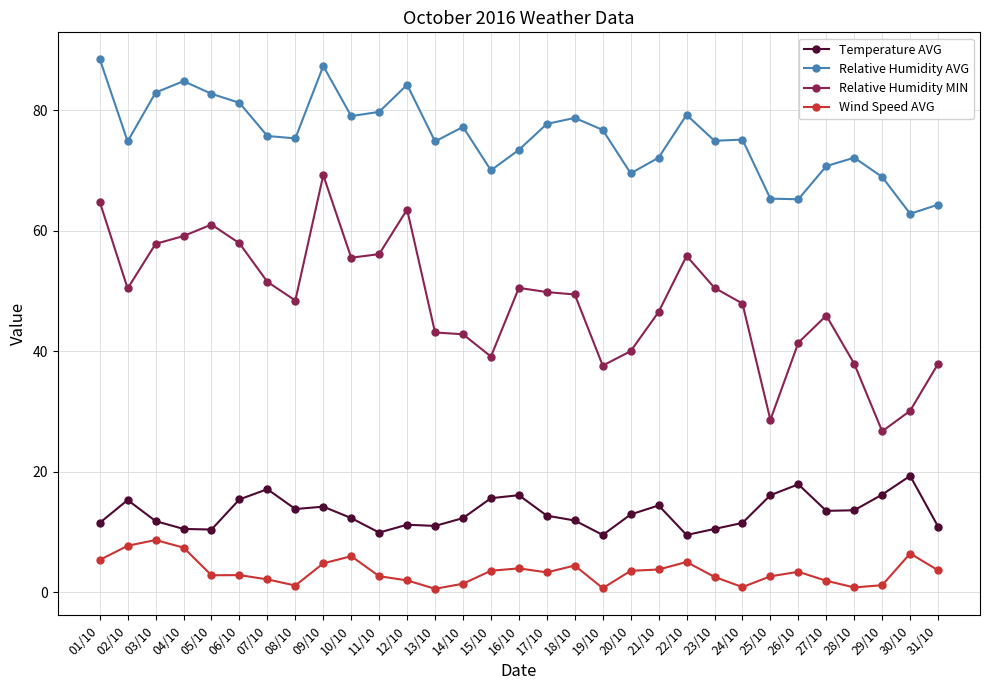

Count the number of data series in this chart.

4